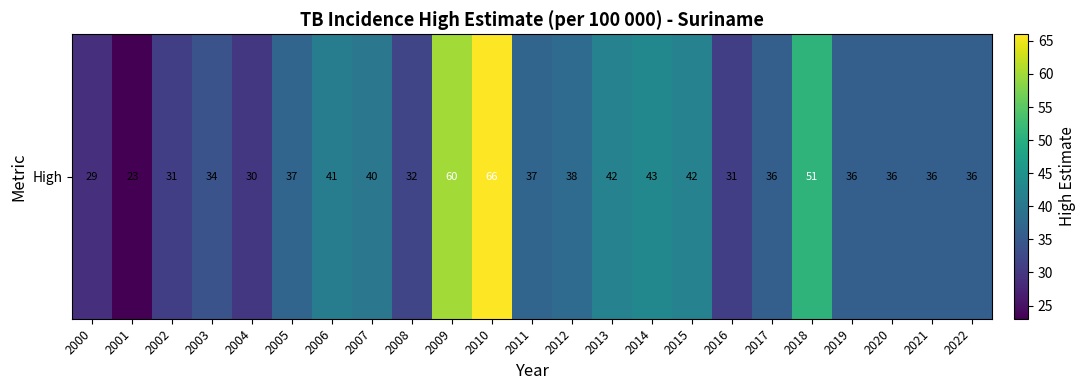

What is the change in value from 2010 to 2011?

-29